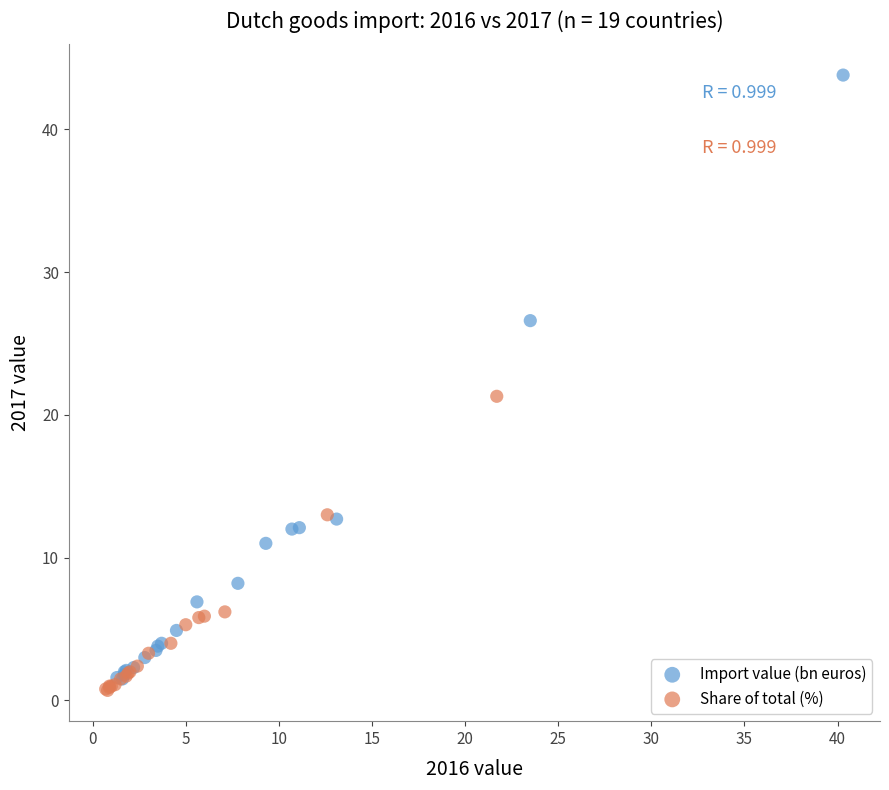

Which series reaches the maximum Y coordinate?

Import value (bn euros)